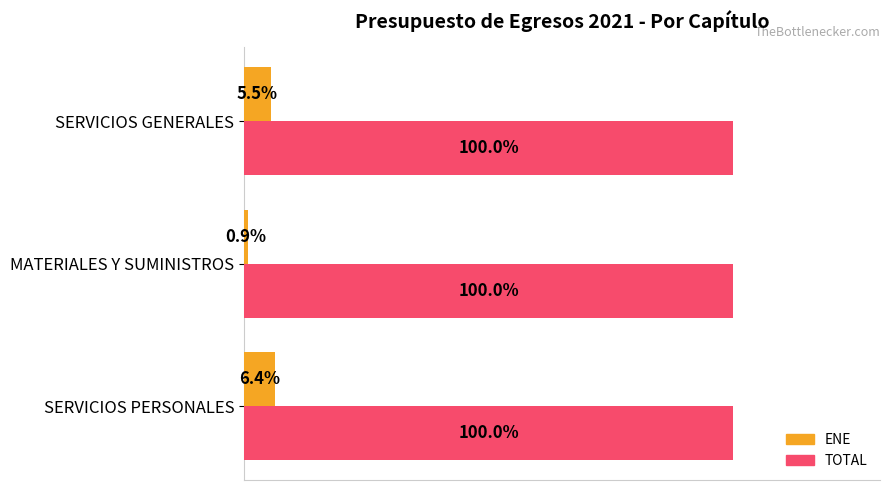

Between SERVICIOS PERSONALES and MATERIALES Y SUMINISTROS, which series saw the biggest shift?

ENE